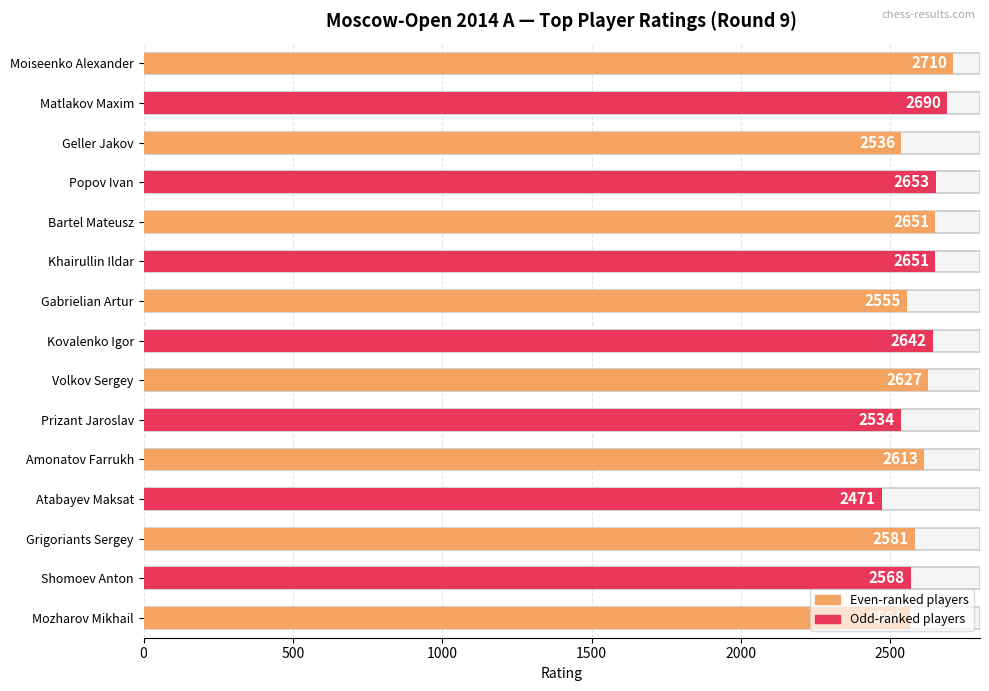

How many categories are shown in the chart?

15